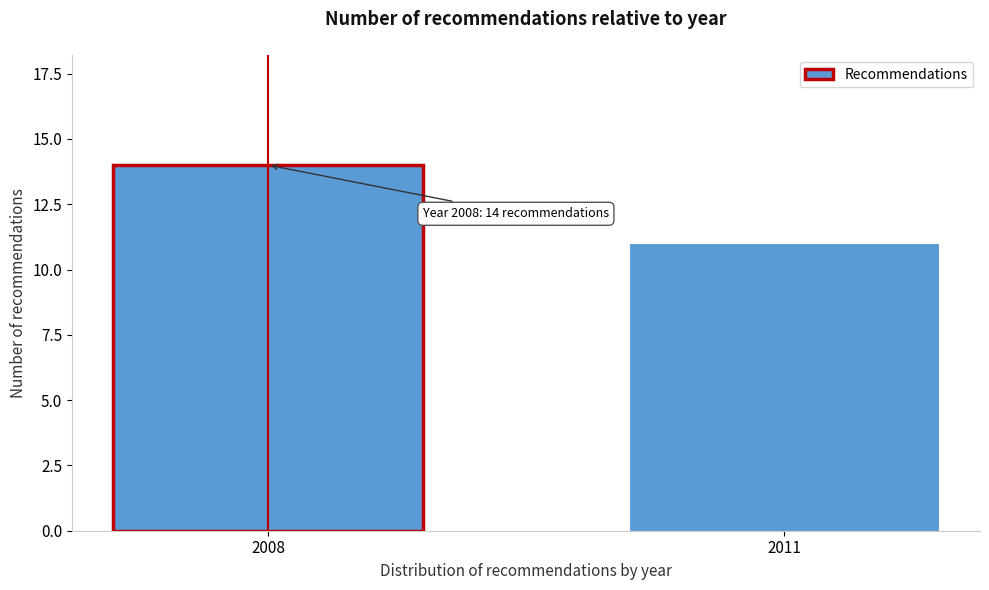

Reading left to right, list all the values displayed in this chart.

14	11